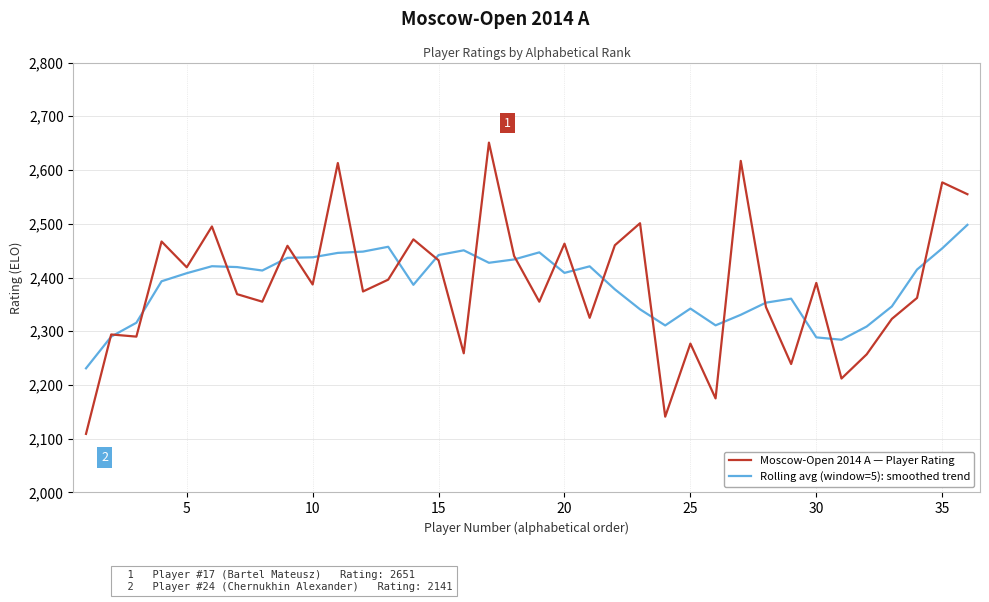

Which series has the widest spread of values?

Moscow-Open 2014 A — Player Rating